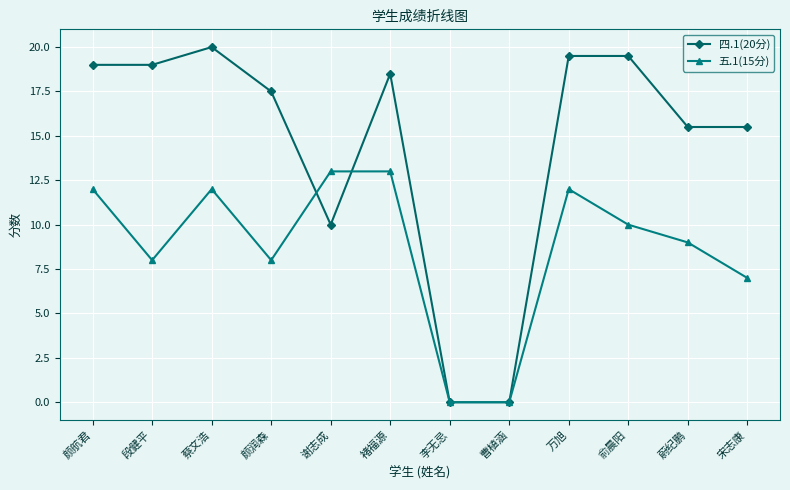

What is the label of the 2nd point from the right?

蔚纪鹏